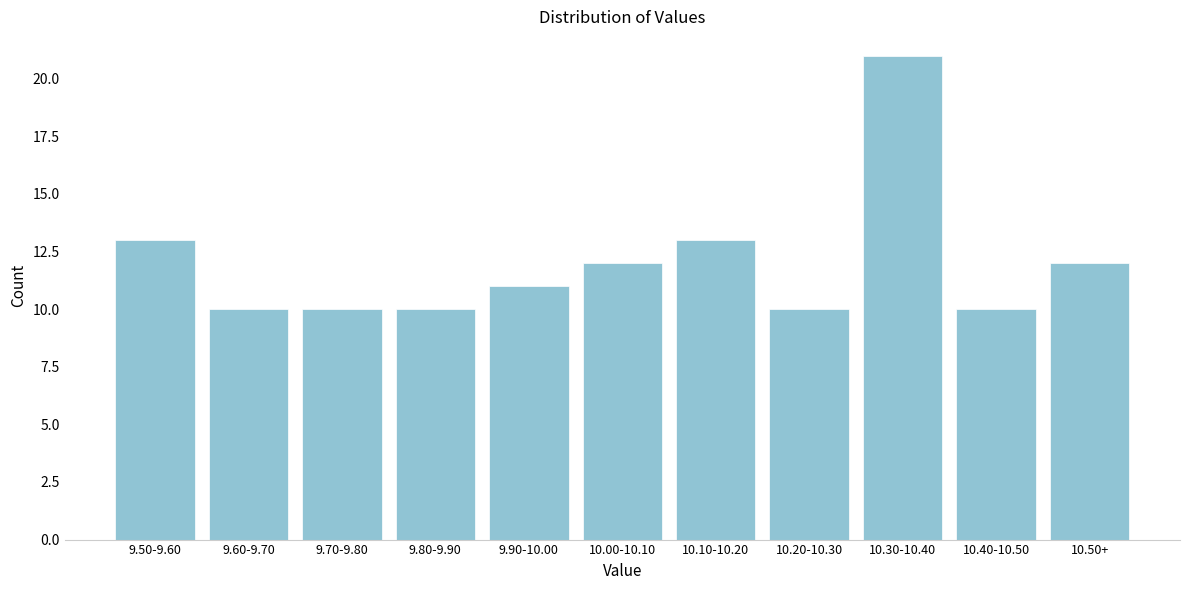

Reading right to left, extract all data points from this chart.

12	10	21	10	13	12	11	10	10	10	13